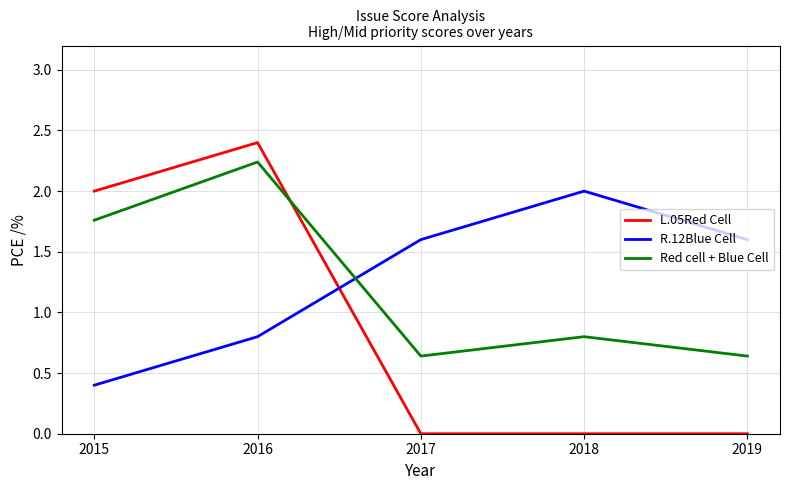

How many lines are shown in the chart?

3